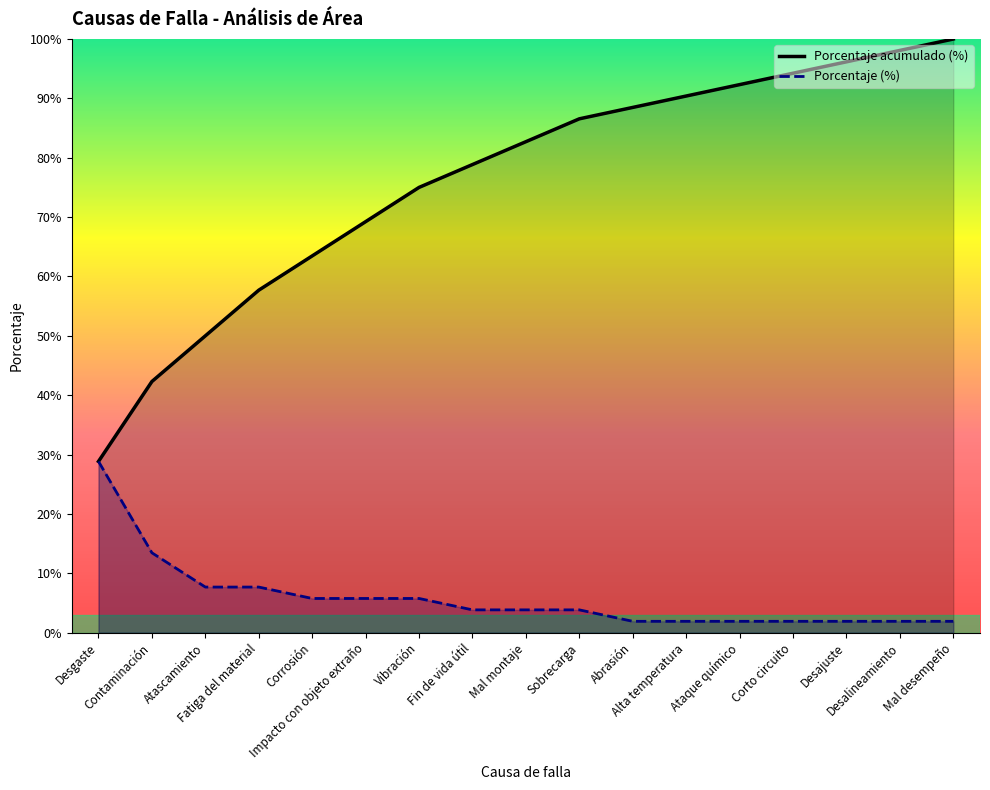

Reading right to left, what are all the values shown in this chart?

Porcentaje acumulado (%): Mal desempeño=100.0	Desalineamiento=98.1	Desajuste=96.2	Corto circuito=94.2	Ataque químico=92.3	Alta temperatura=90.4	Abrasión=88.5	Sobrecarga=86.5	Mal montaje=82.7	Fin de vida útil=78.8	Vibración=75.0	Impacto con objeto extraño=69.2	Corrosión=63.5	Fatiga del material=57.7	Atascamiento=50.0	Contaminación=42.3	Desgaste=28.9
Porcentaje (%): Mal desempeño=1.9	Desalineamiento=1.9	Desajuste=1.9	Corto circuito=1.9	Ataque químico=1.9	Alta temperatura=1.9	Abrasión=1.9	Sobrecarga=3.9	Mal montaje=3.9	Fin de vida útil=3.9	Vibración=5.8	Impacto con objeto extraño=5.8	Corrosión=5.8	Fatiga del material=7.7	Atascamiento=7.7	Contaminación=13.5	Desgaste=28.9